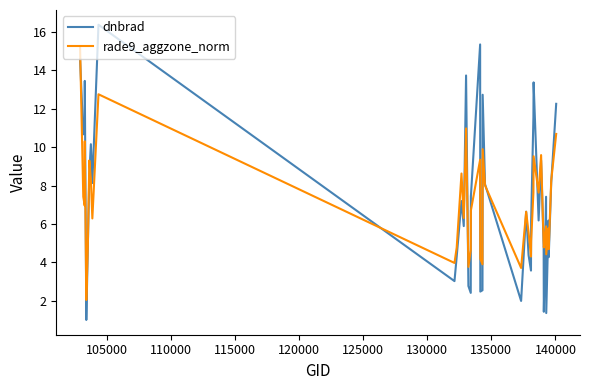

What is the smallest value displayed?

1.0